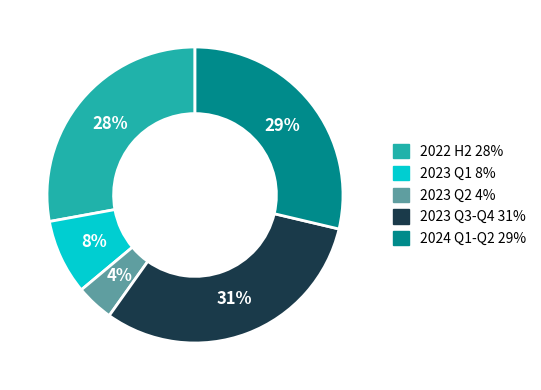

To the nearest percent, what is the difference between the largest and smallest slice percentages?

27%